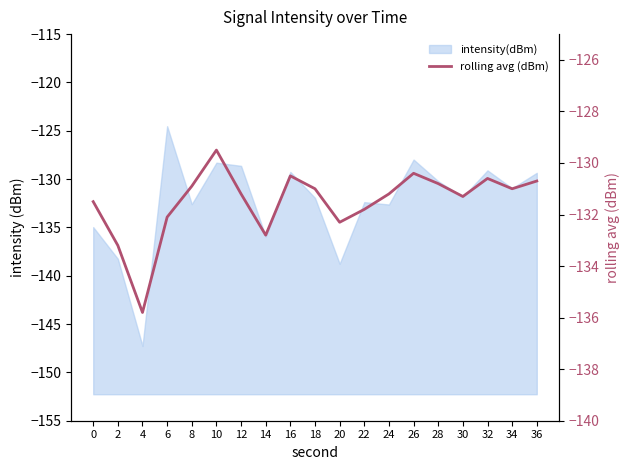

How many values are below -131?

10